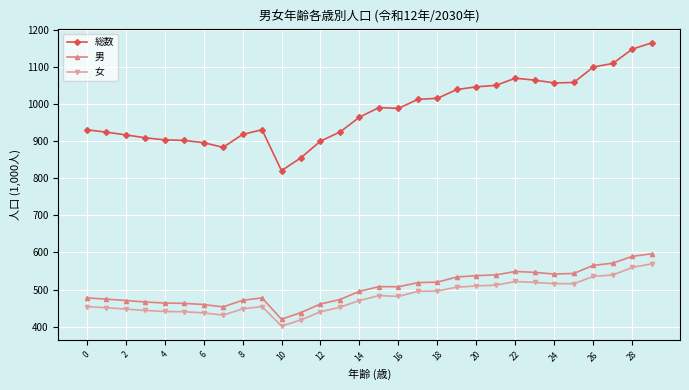

True or false: 男 has more than 1 points higher than both neighbors.

True